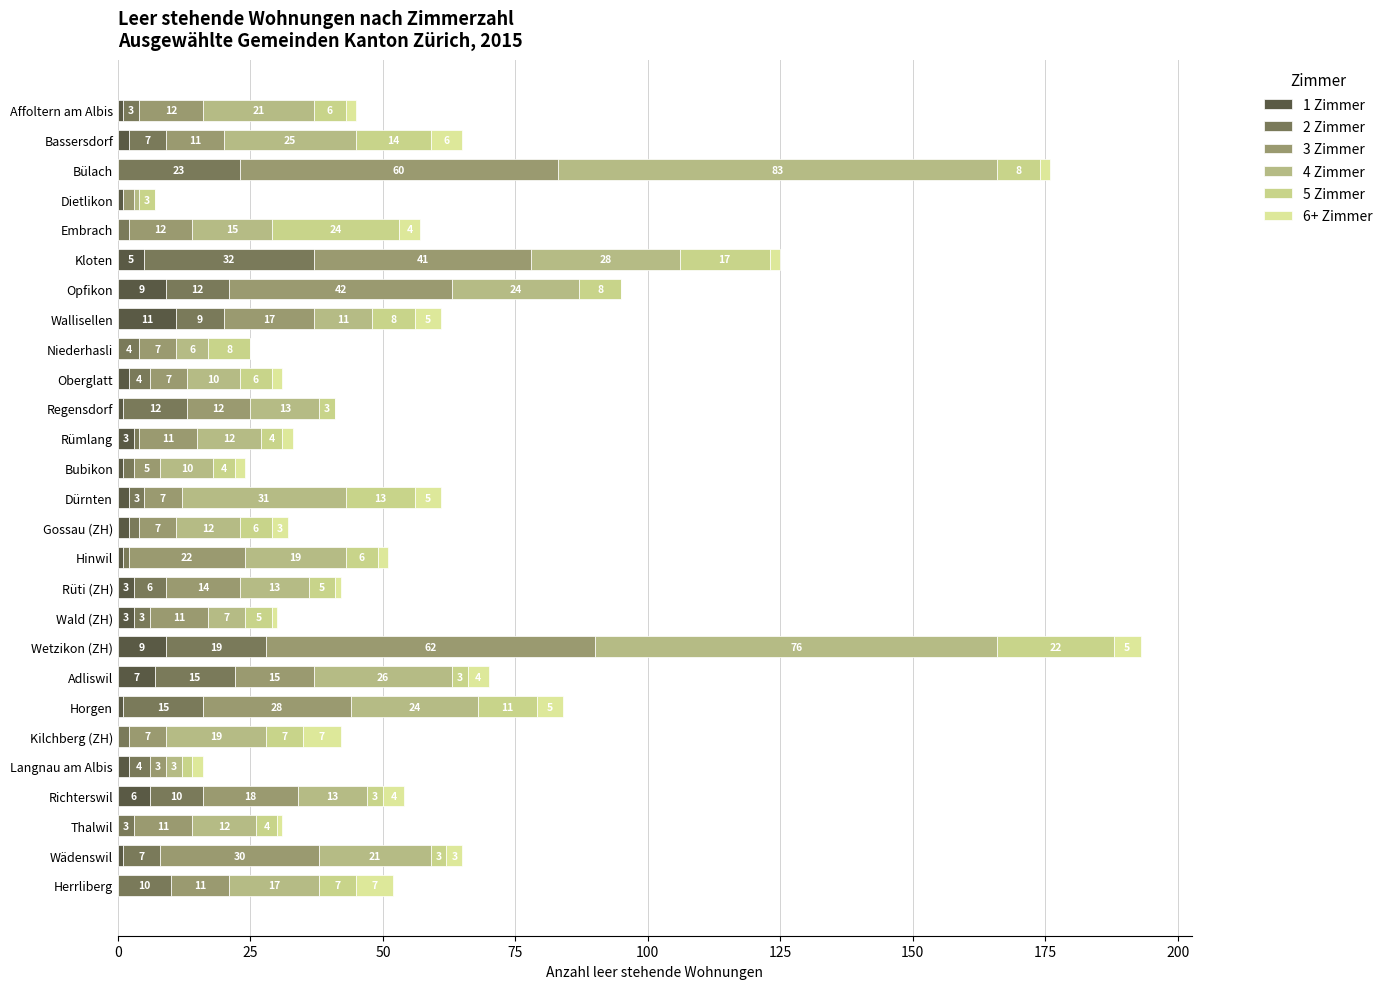

How many data points does each series have?

27